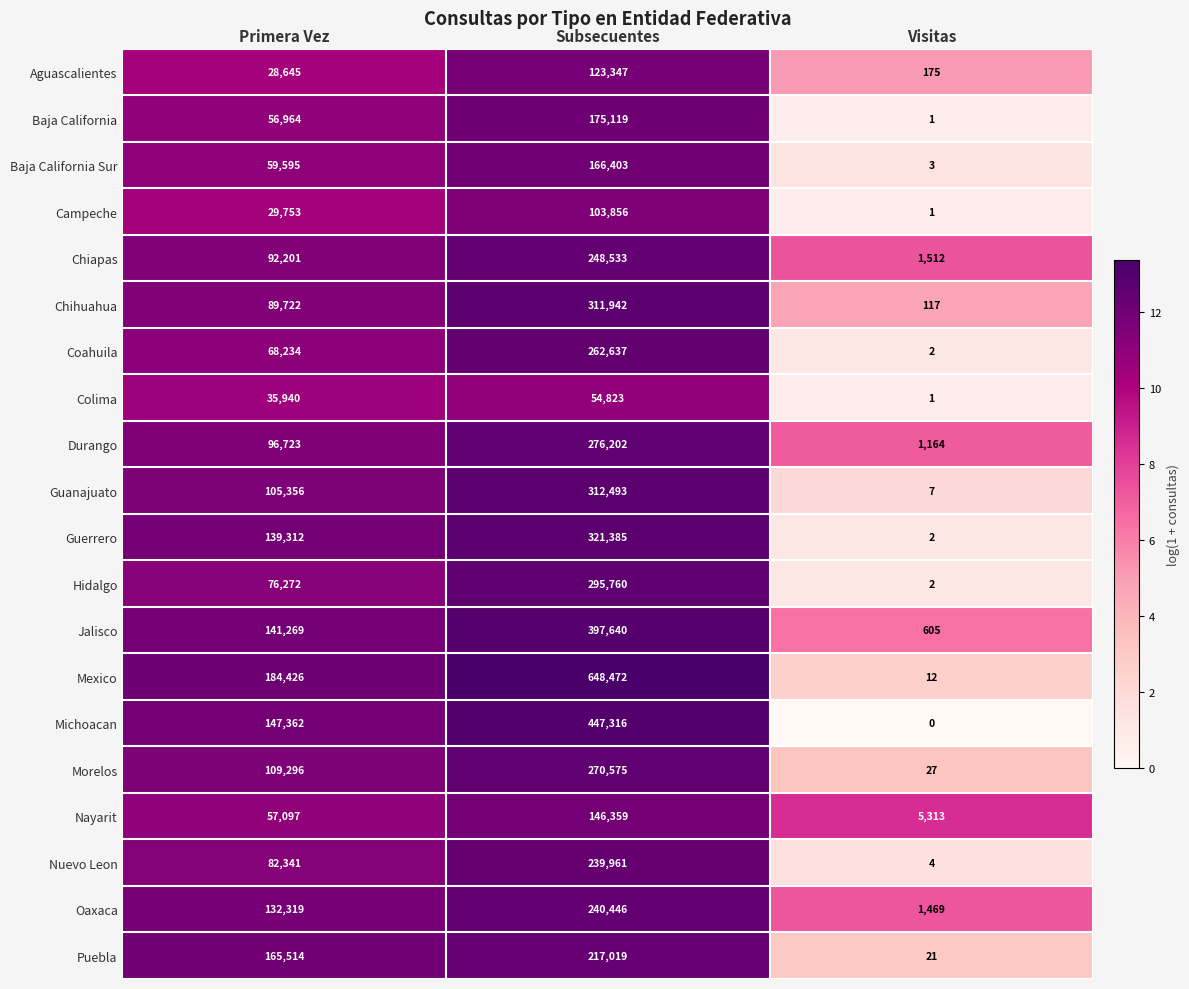

Rank the series at Primera Vez from highest to lowest value.

Mexico, Puebla, Michoacan, Jalisco, Guerrero, Oaxaca, Morelos, Guanajuato, Durango, Chiapas, Chihuahua, Nuevo Leon, Hidalgo, Coahuila, Baja California Sur, Nayarit, Baja California, Colima, Campeche, Aguascalientes